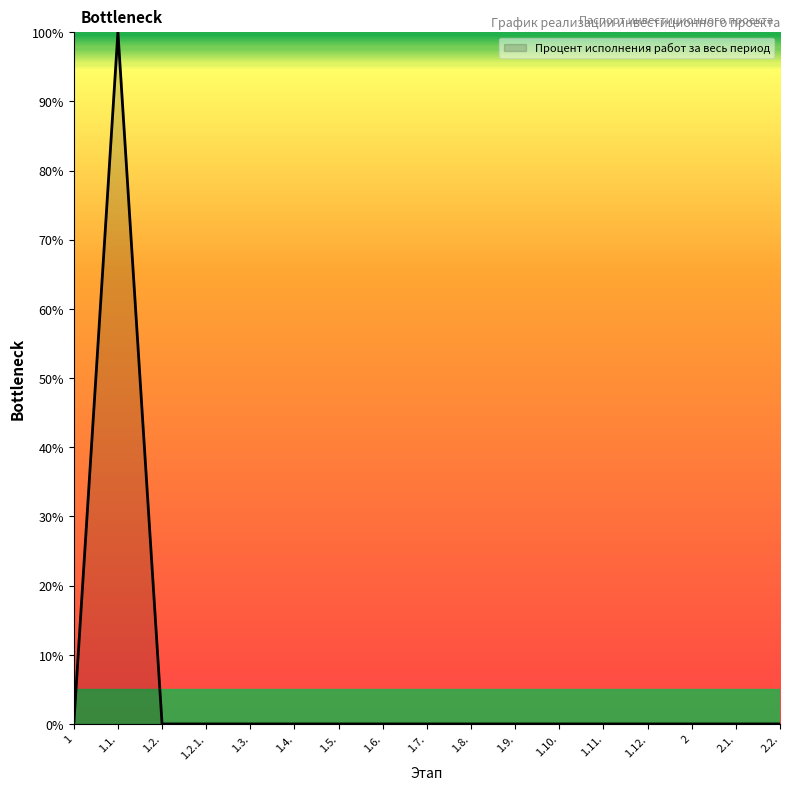

Where is the first local maximum?

1.1.